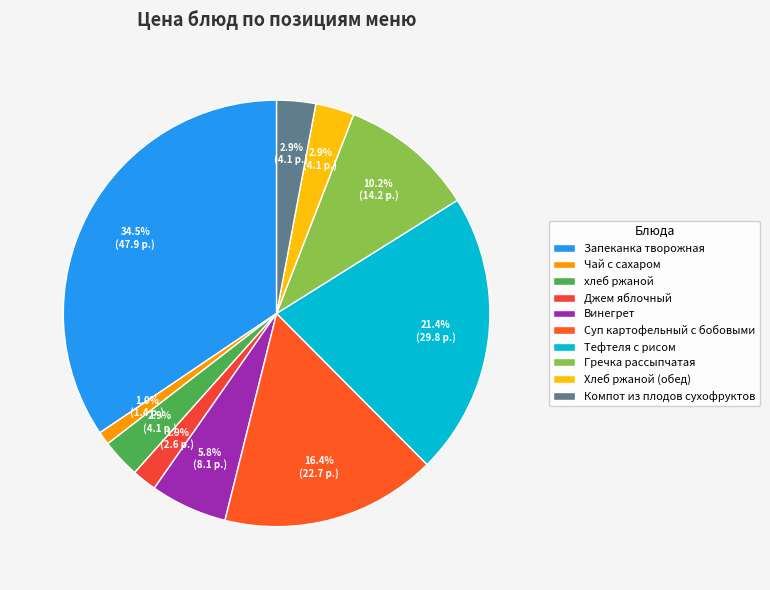

To the nearest percent, what is the average slice percentage?

10%